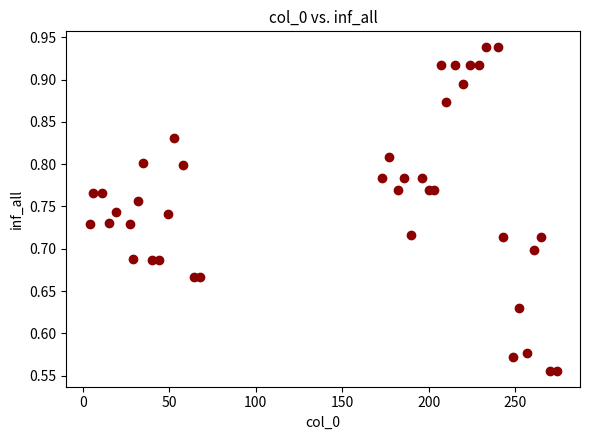

What is the range of Y values (max minus min)?

0.4